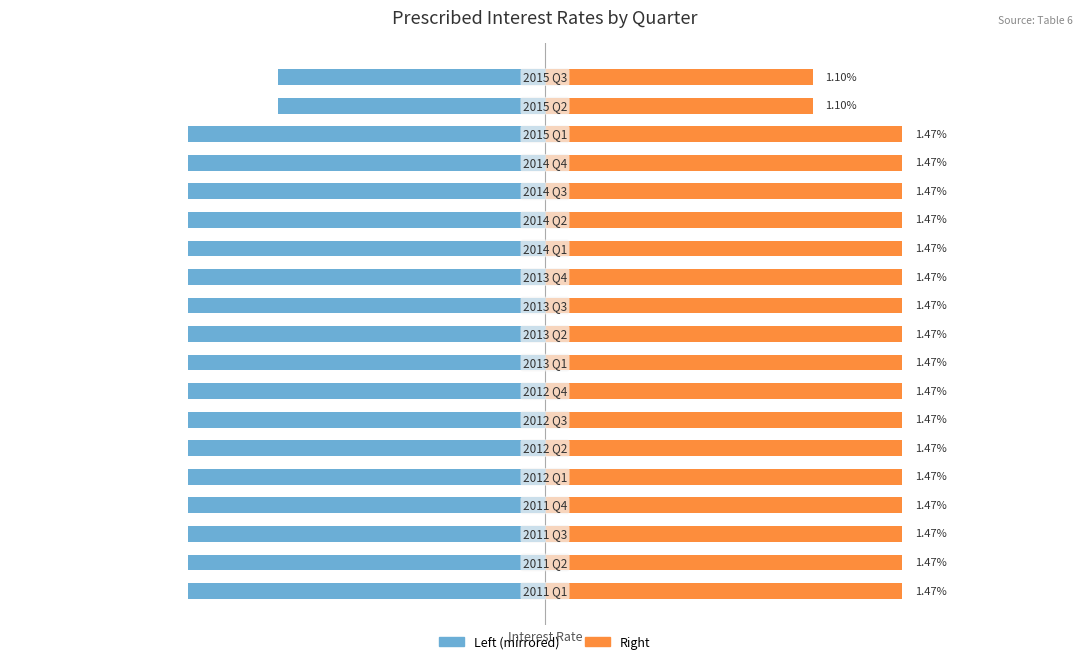

Is it true that Approved Rate (left) equals -1.5 at 0?

True